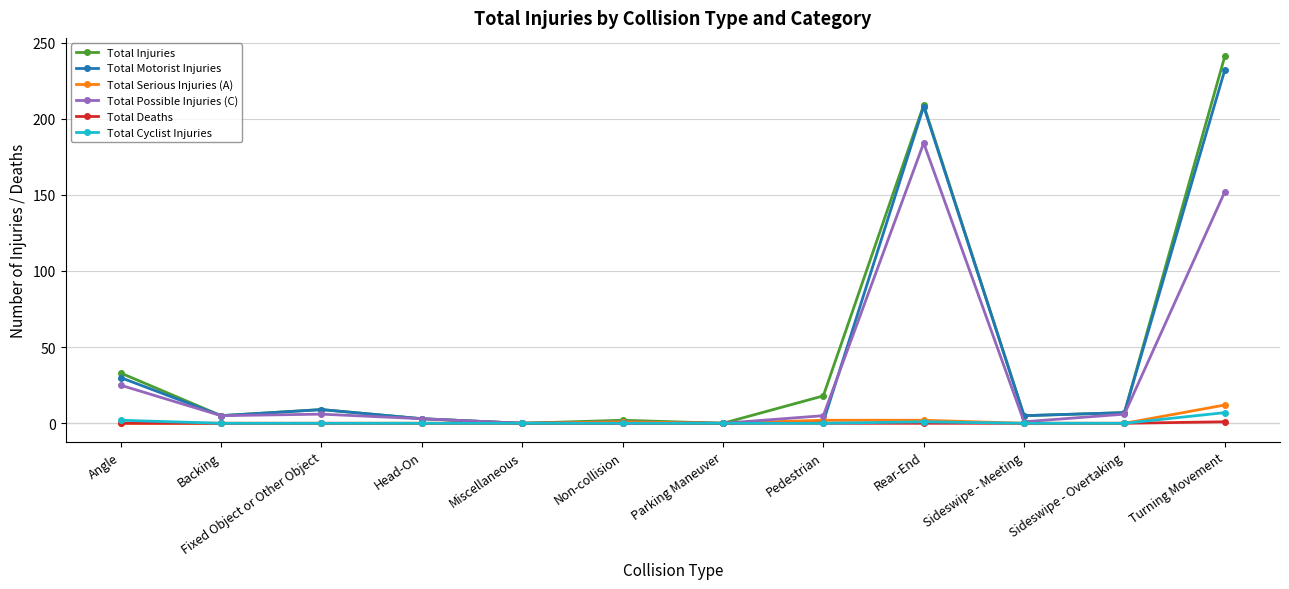

What is the label of the 10th point from the right?

Fixed Object or Other Object